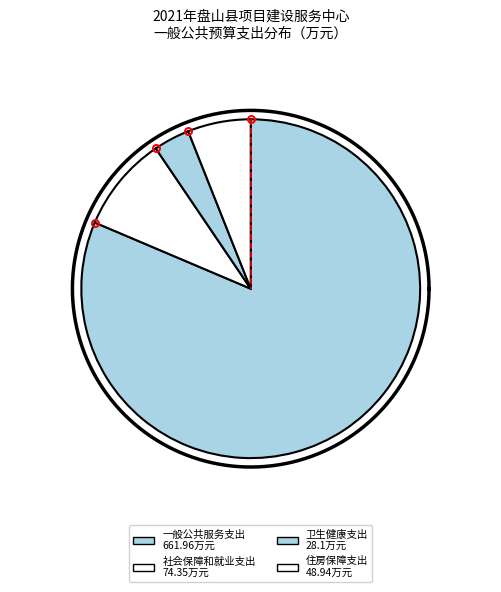

What percentage is the 住房保障支出 slice, to the nearest percent?

6%